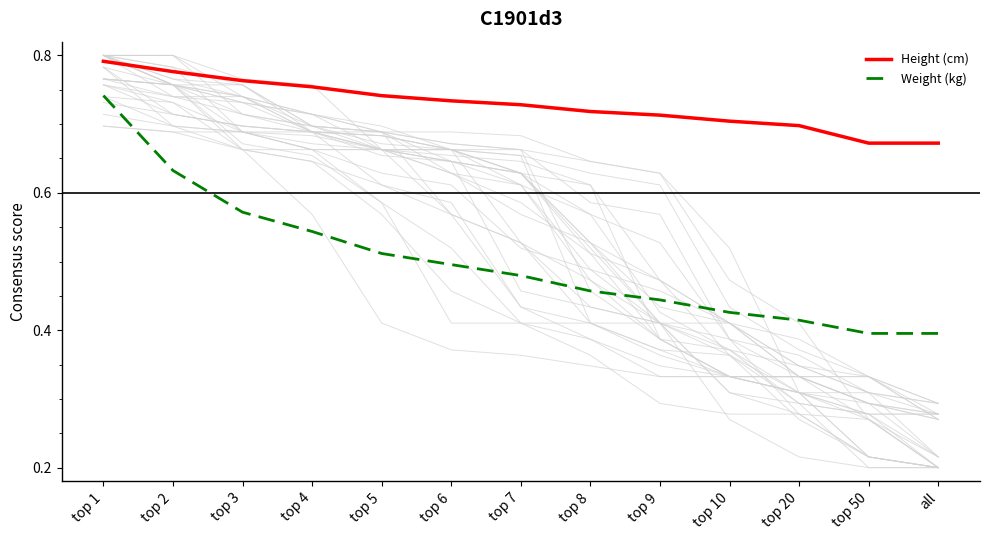

What is the difference between the maximum and minimum values in the Weight (kg) series?

0.3